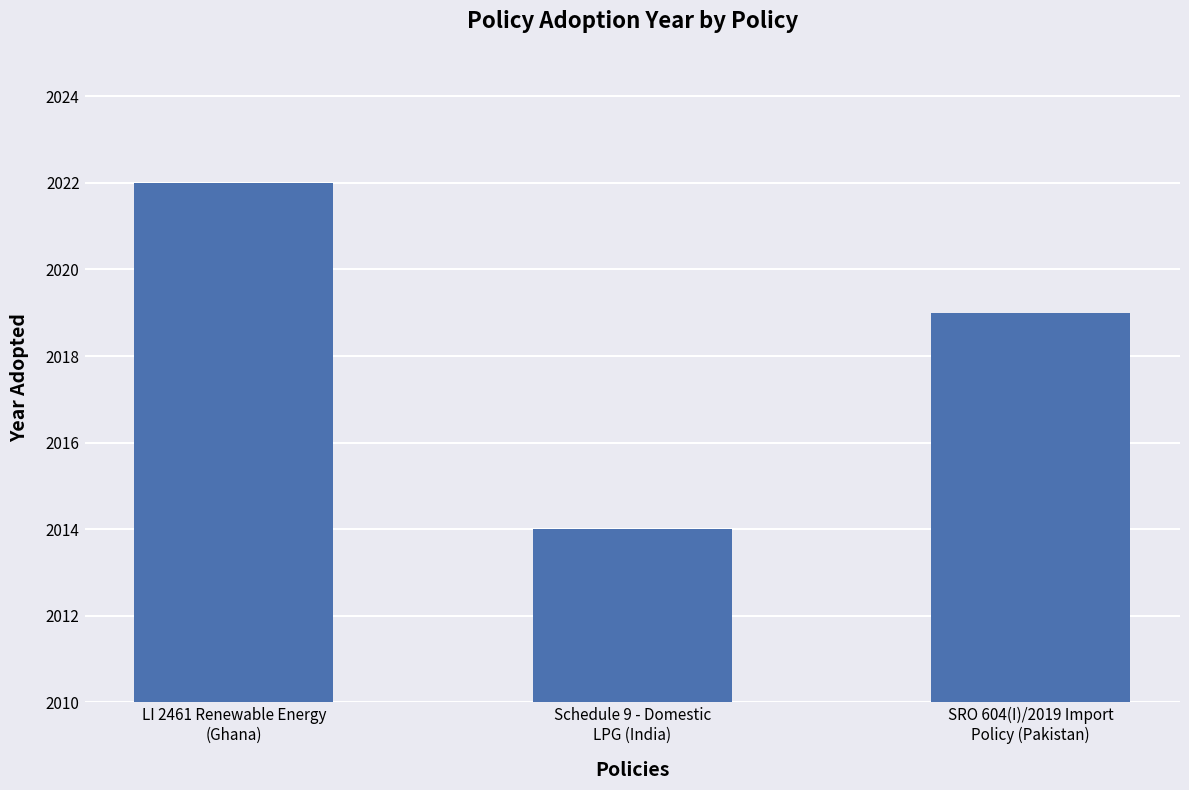

How many data points does each series have?

3